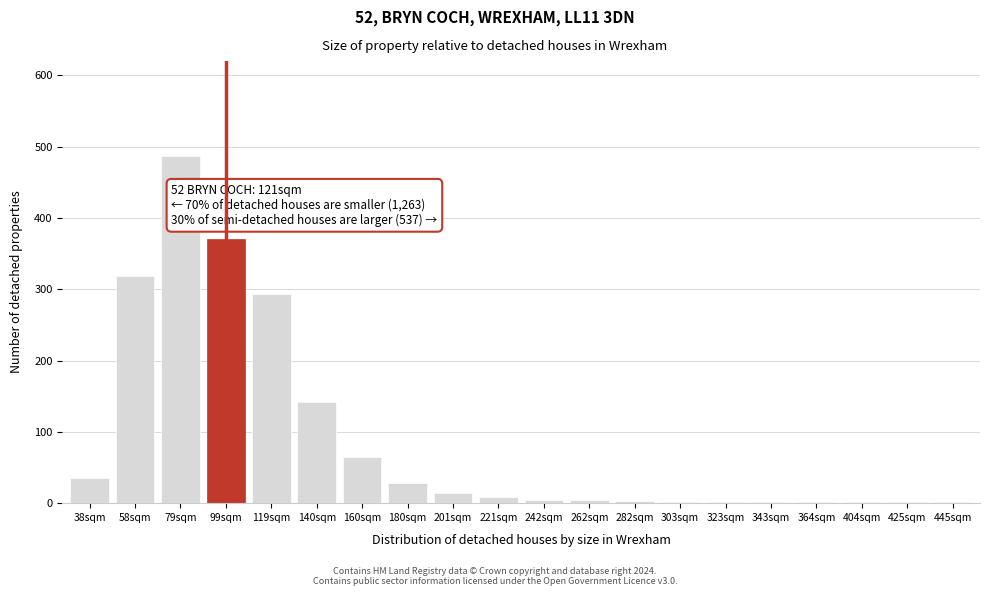

The chart shows a value of 1 at 425sqm. True or false?

True